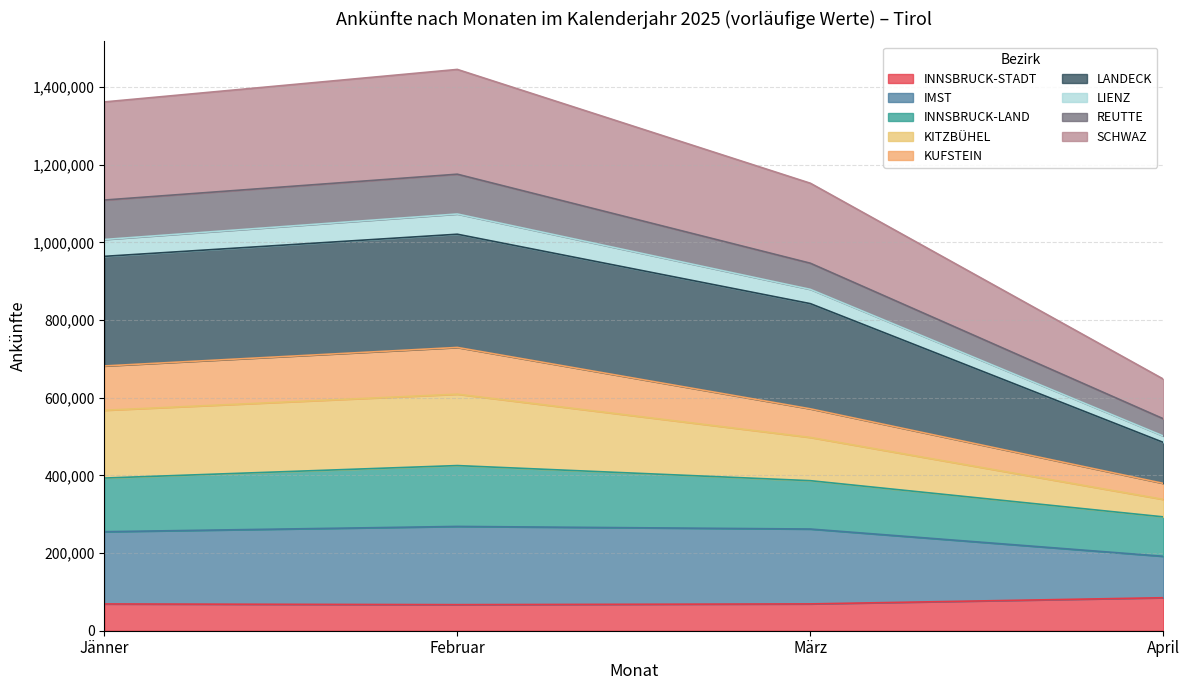

What is the smallest value displayed?

67124